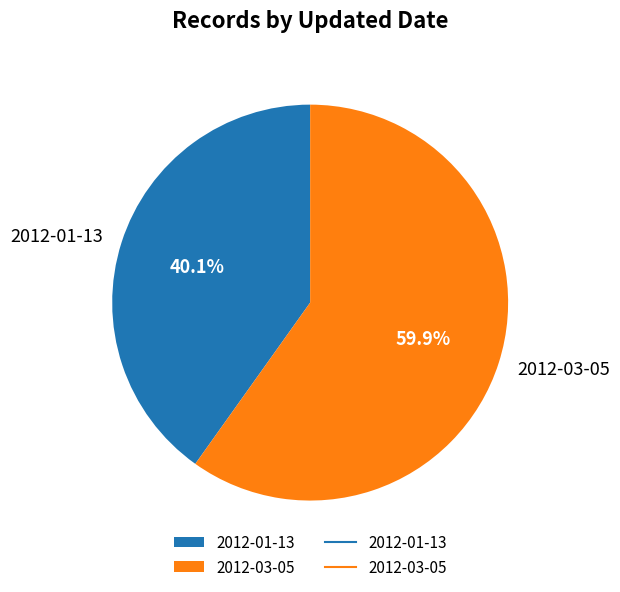

What is the ratio of the value at 2012-03-05 to the value at 2012-01-13?

1.5